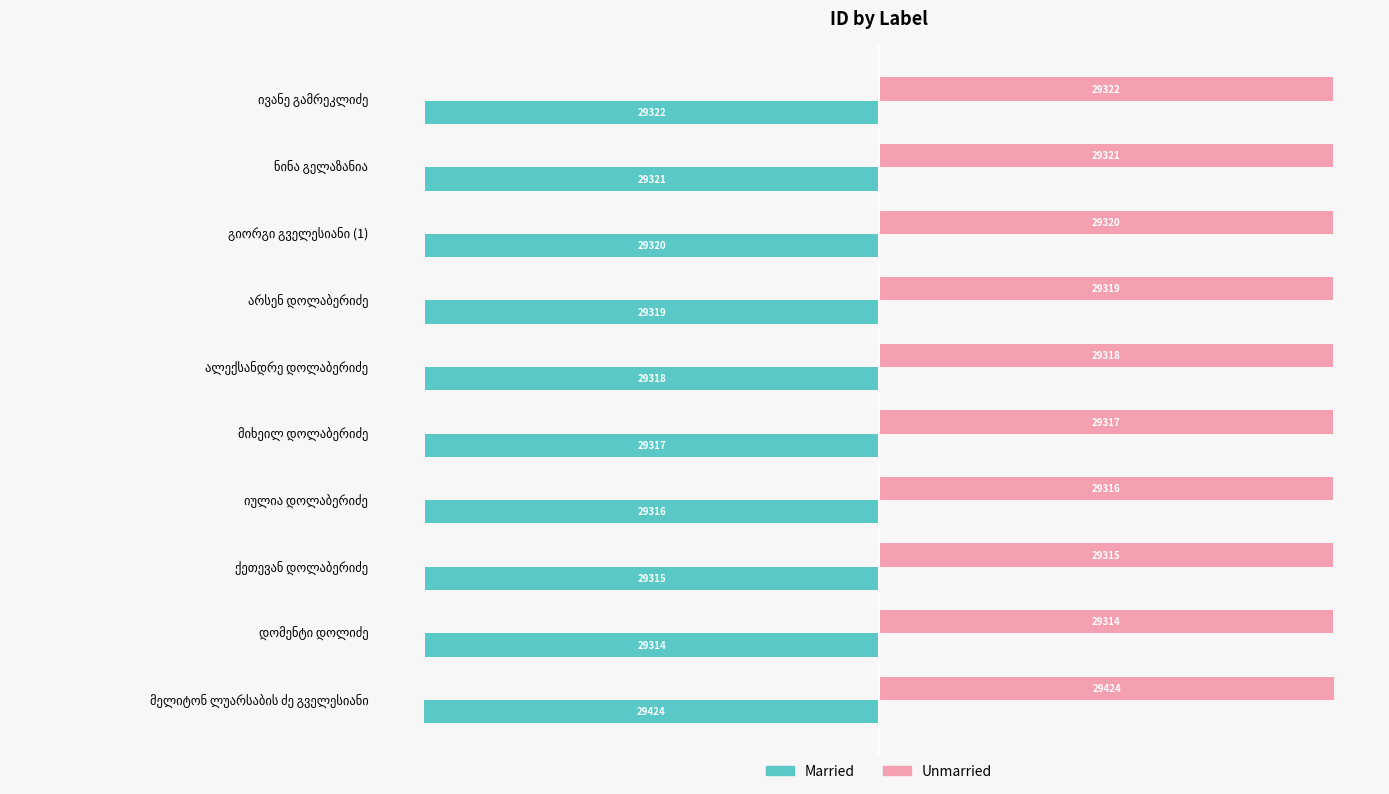

How many values in the Married series exceed -29318?

4